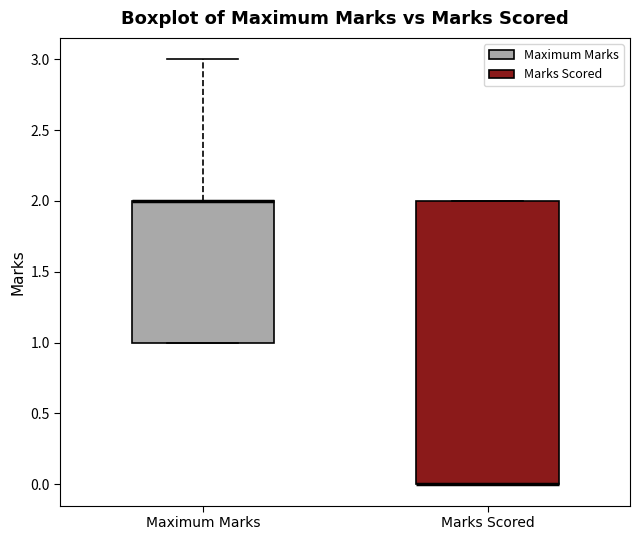

Where does the upper whisker of the box for Maximum Marks end on the y-axis? The values are not printed on the chart, so give them approximately, as read against the axis.

3